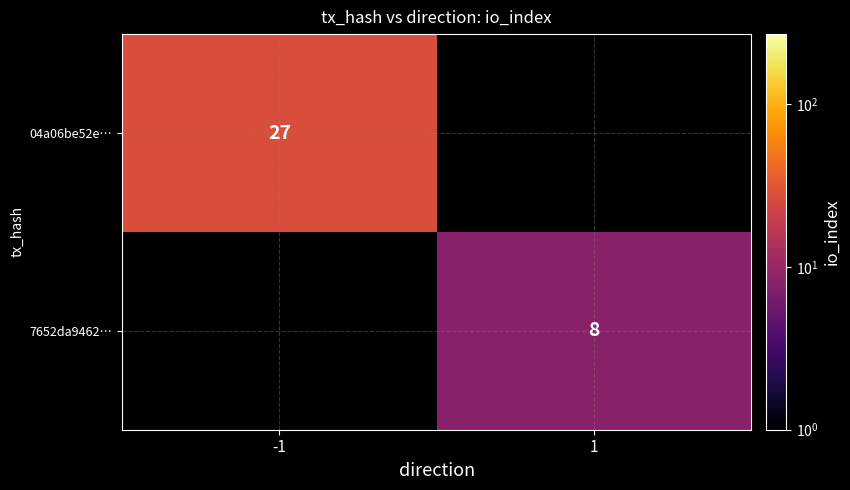

At which category is the sum across all series the highest?

-1